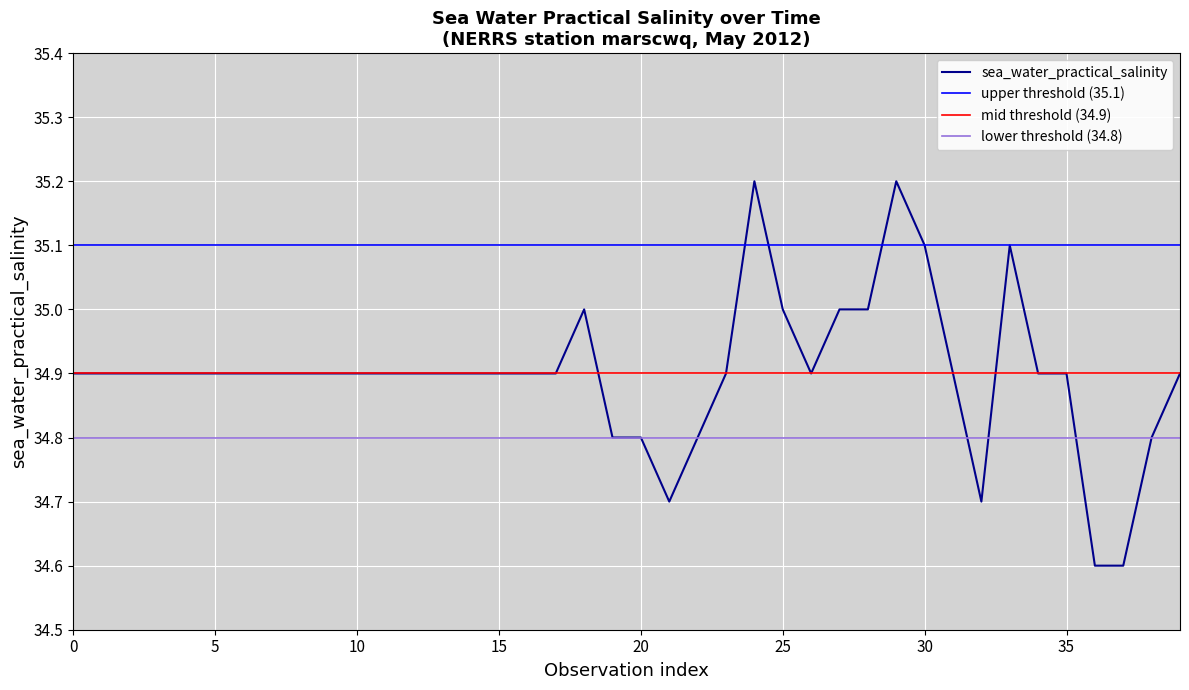

What is the smallest value displayed?

34.6